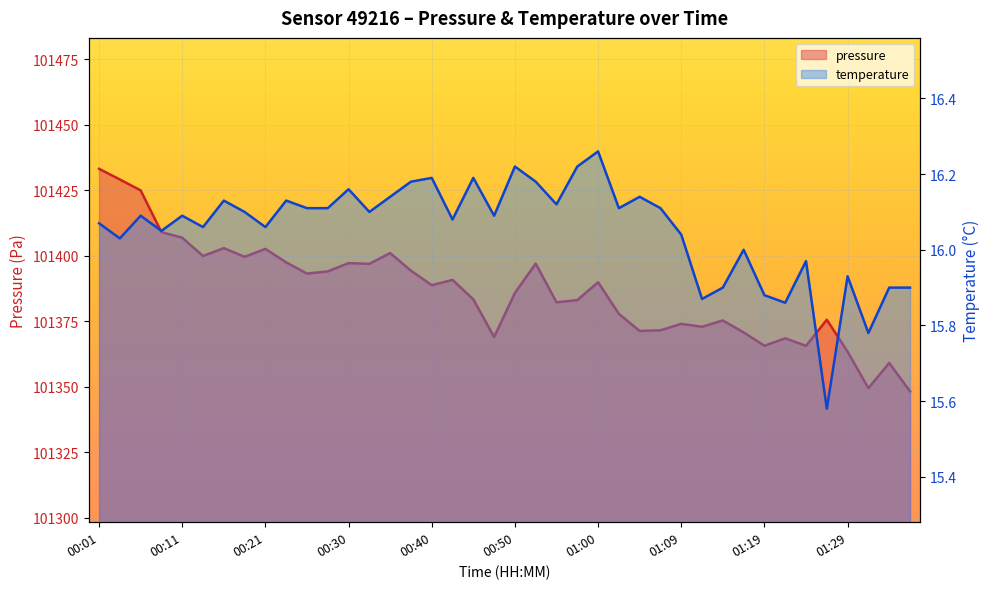

Is the value of pressure at 35 greater than the value of temperature at 17?

Yes